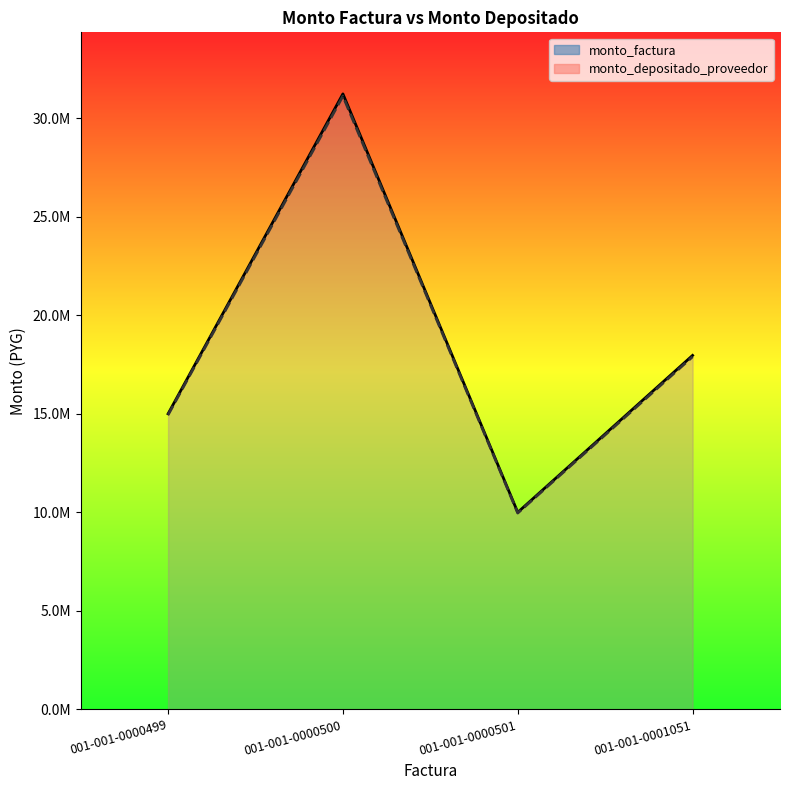

Reading left to right, extract all data points from this chart.

monto_factura: 001-001-0000499=15000000	001-001-0000500=31238626	001-001-0000501=10000000	001-001-0001051=17964374
monto_depositado_proveedor: 001-001-0000499=14945455	001-001-0000500=31125031	001-001-0000501=9963636	001-001-0001051=17899049